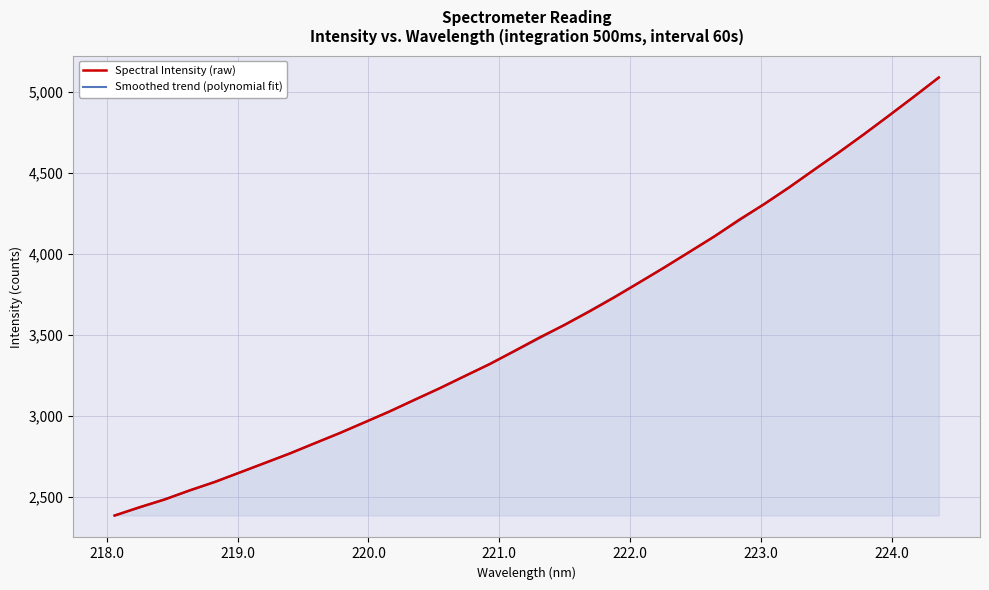

What is the maximum value for Smoothed trend (polynomial fit)?

5091.4